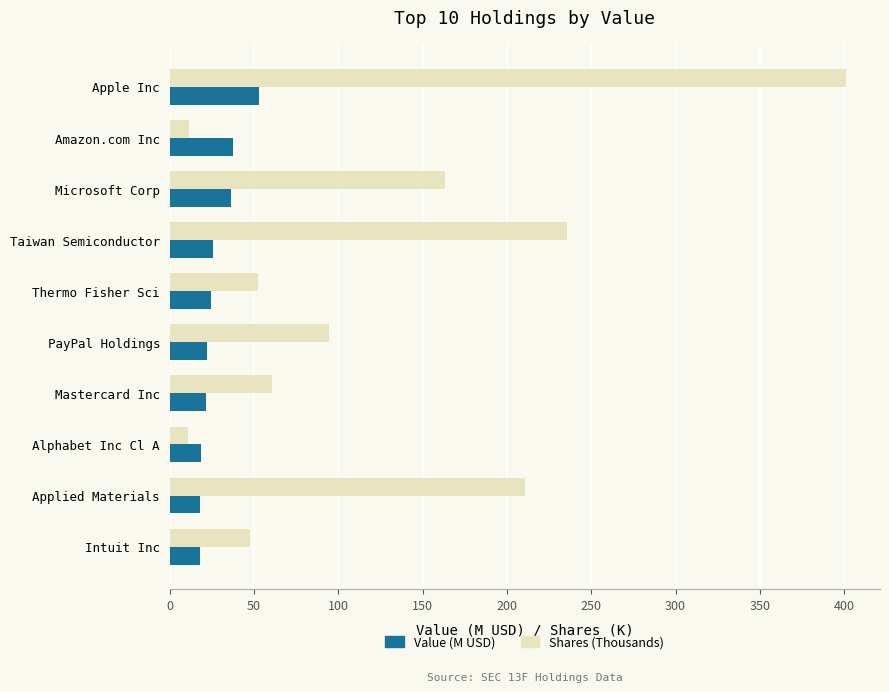

What is the average value of the Shares (Thousands) series?

128.8